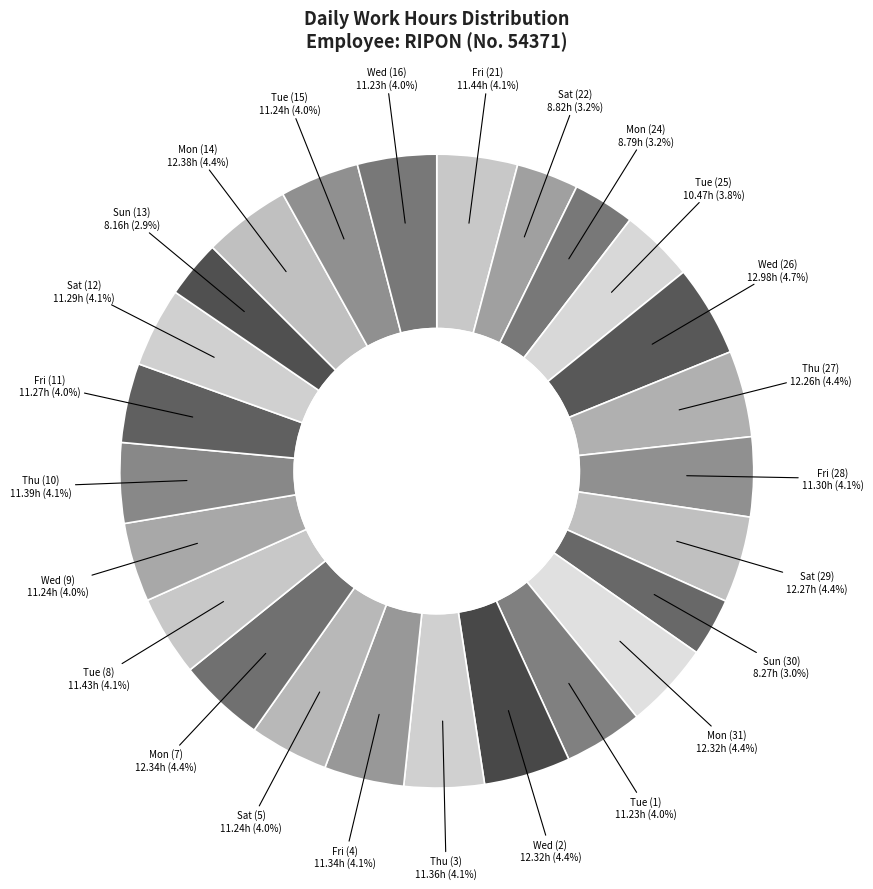

What is the smallest slice in the pie chart?

Sun (13)